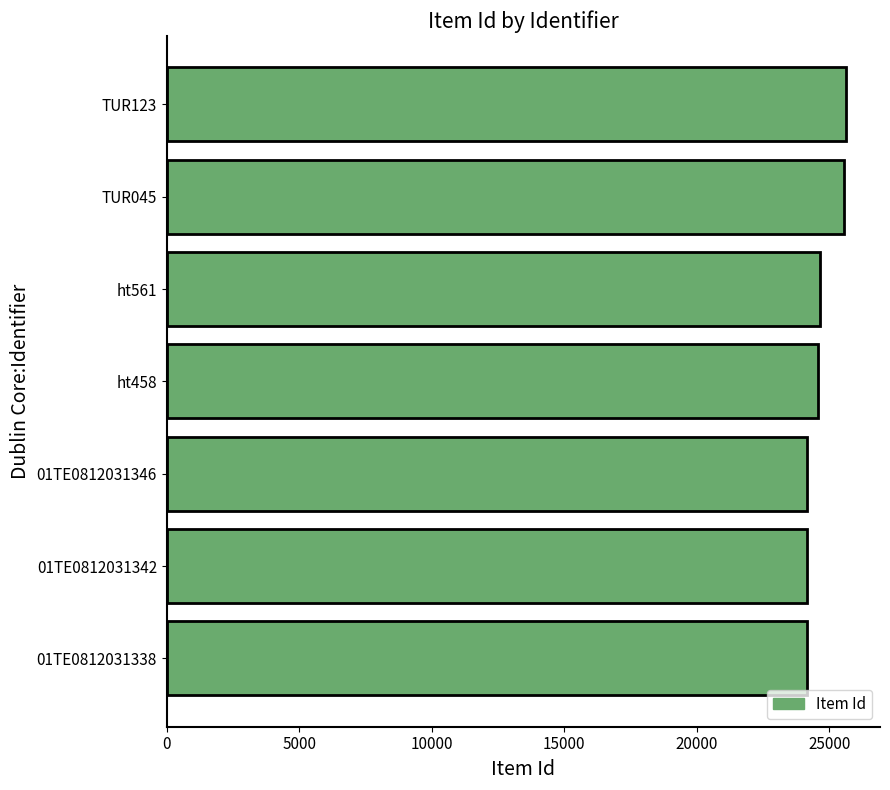

What is the minimum value shown in the chart?

24143